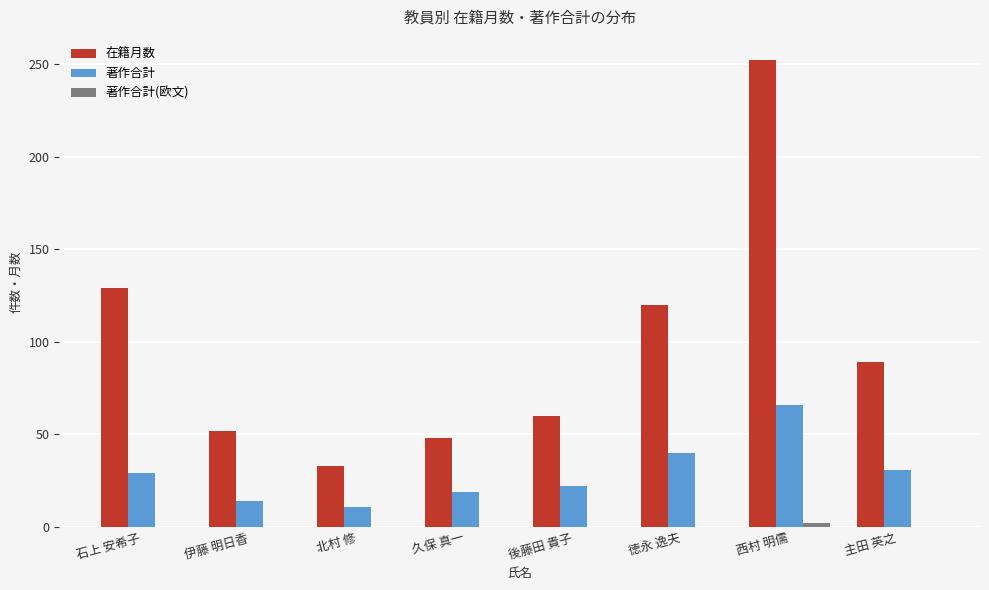

What is the sum of all 著作合計 values?

232